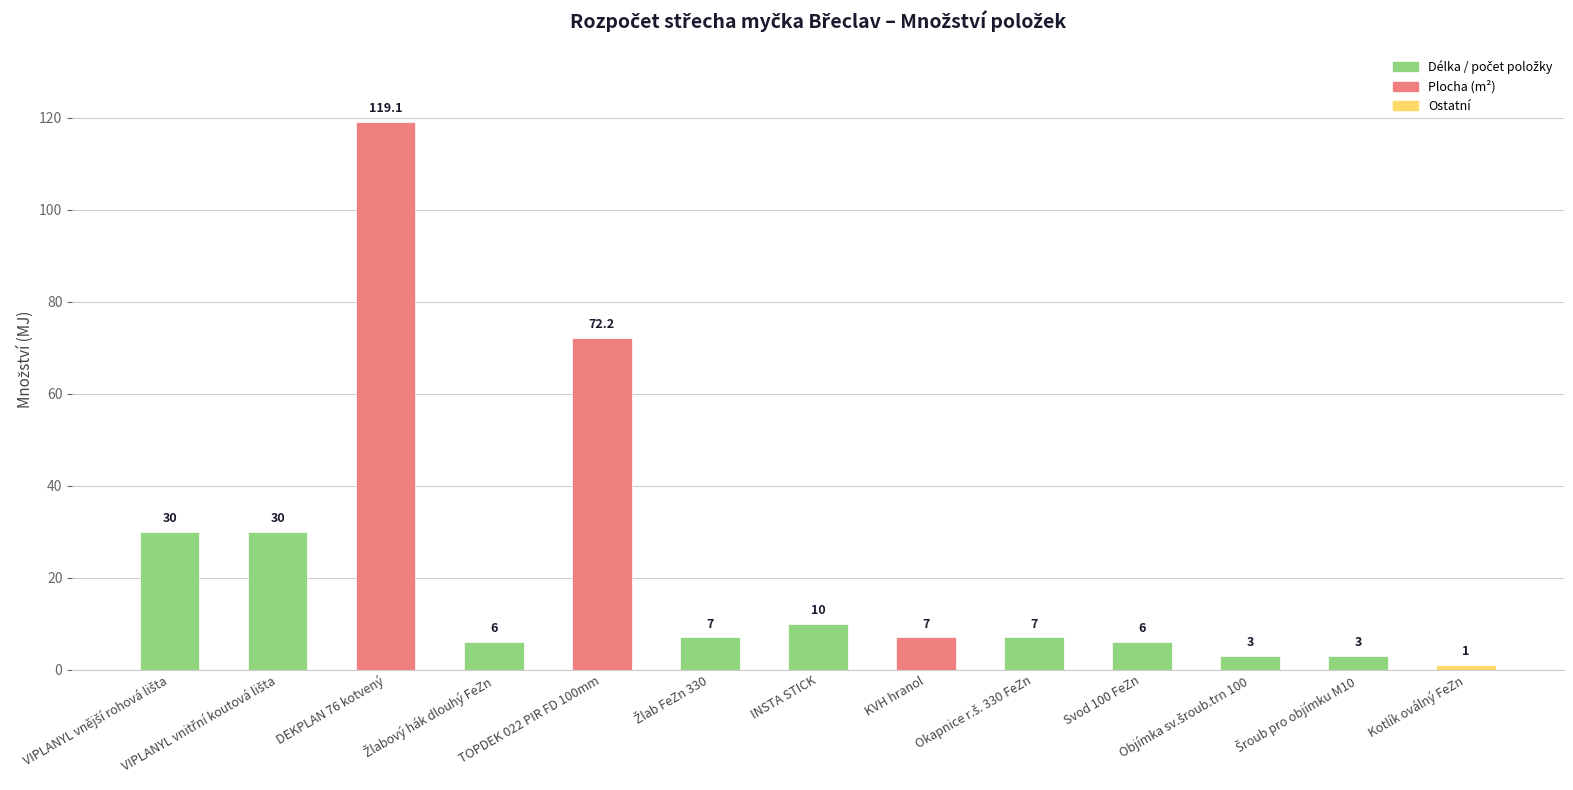

What is the average value?

23.2